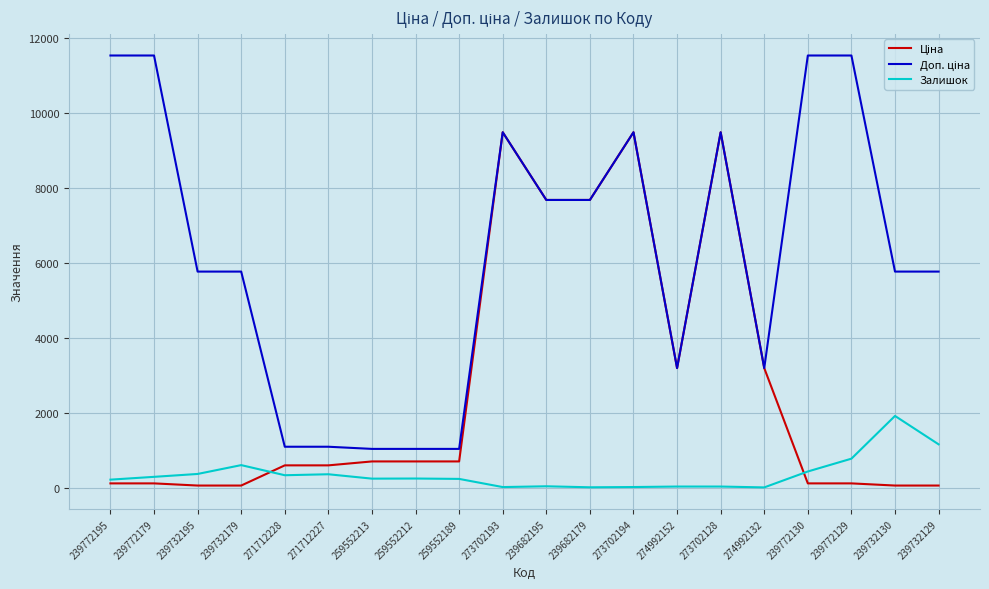

Is it true that Залишок equals 17.0 at 273702193?

True